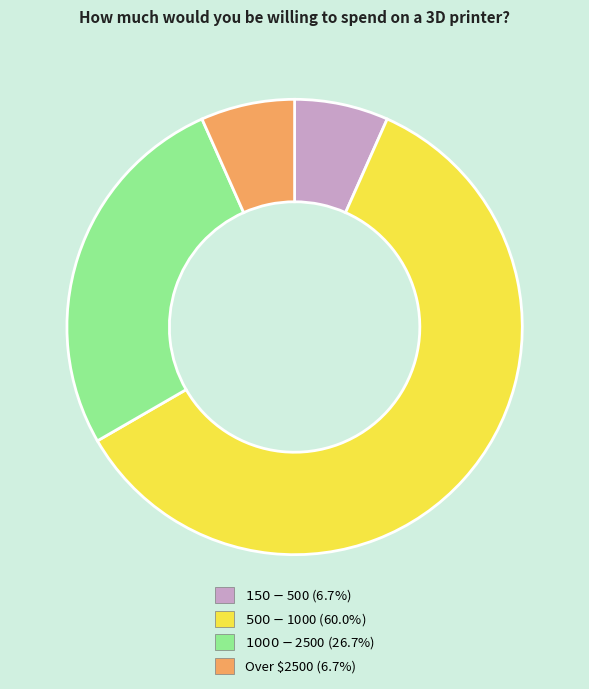

How many segments does this pie chart have?

4